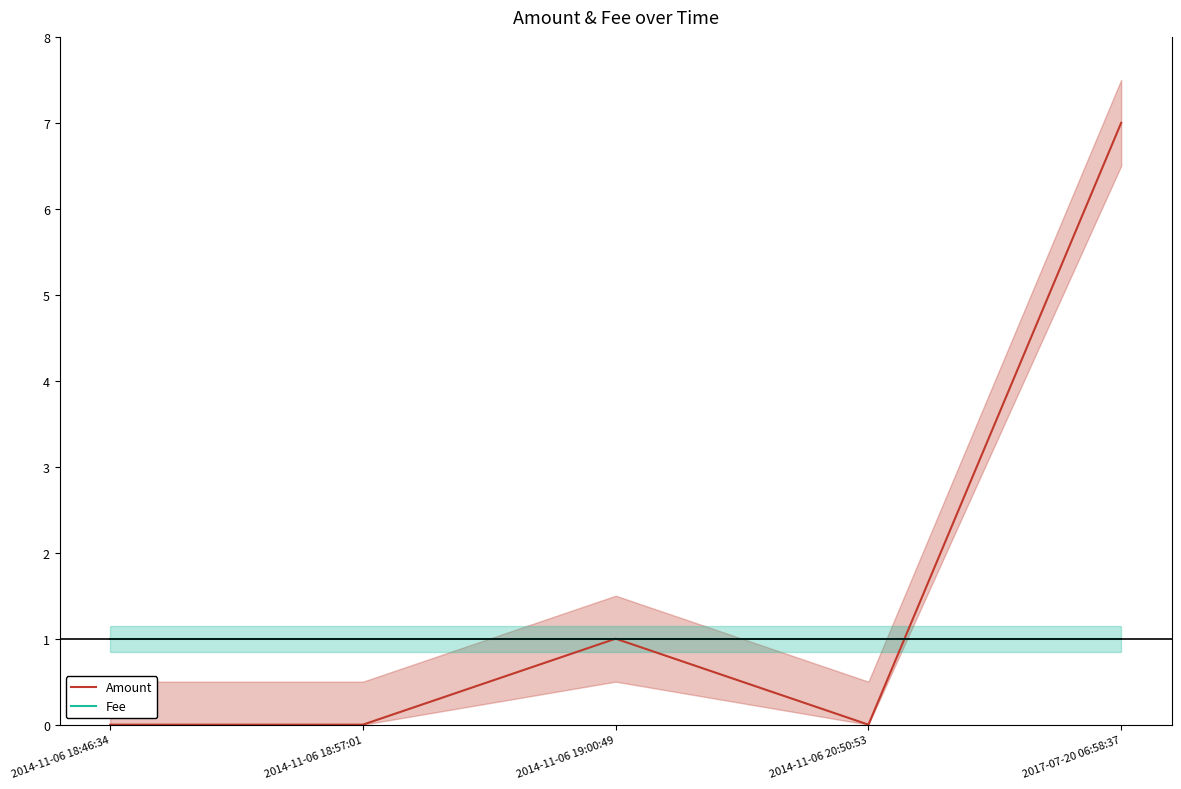

Rank the series at 2014-11-06 18:57:01 from lowest to highest value.

Amount, Fee